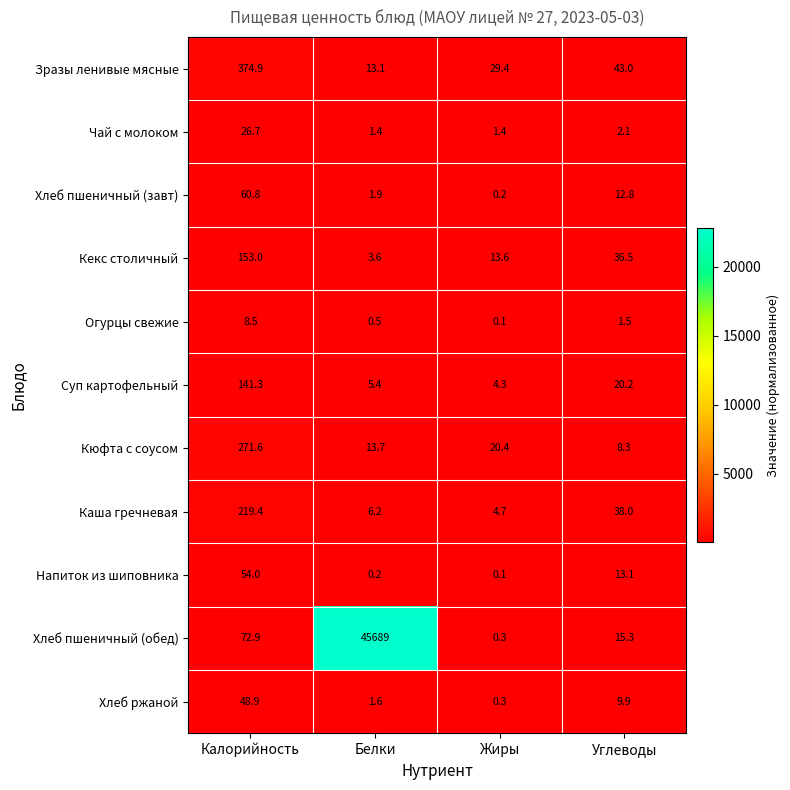

Between Белки and Жиры, which series saw the biggest shift?

Хлеб пшеничный (обед)